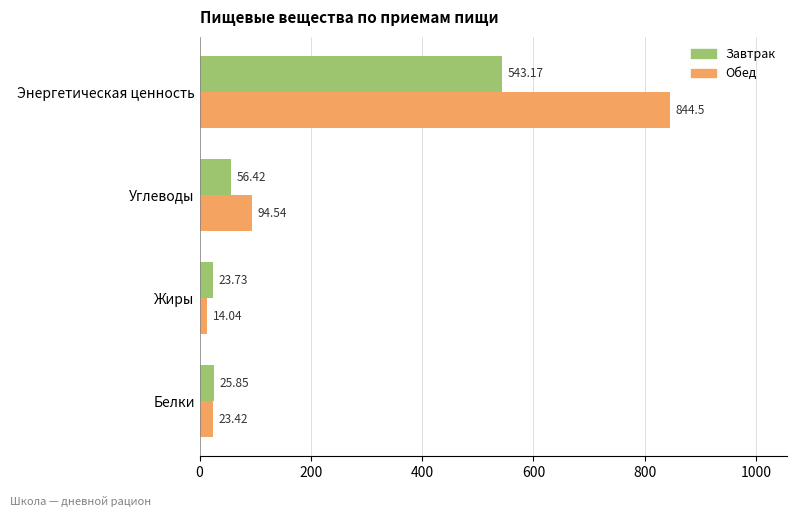

Which series has the widest spread of values?

Обед